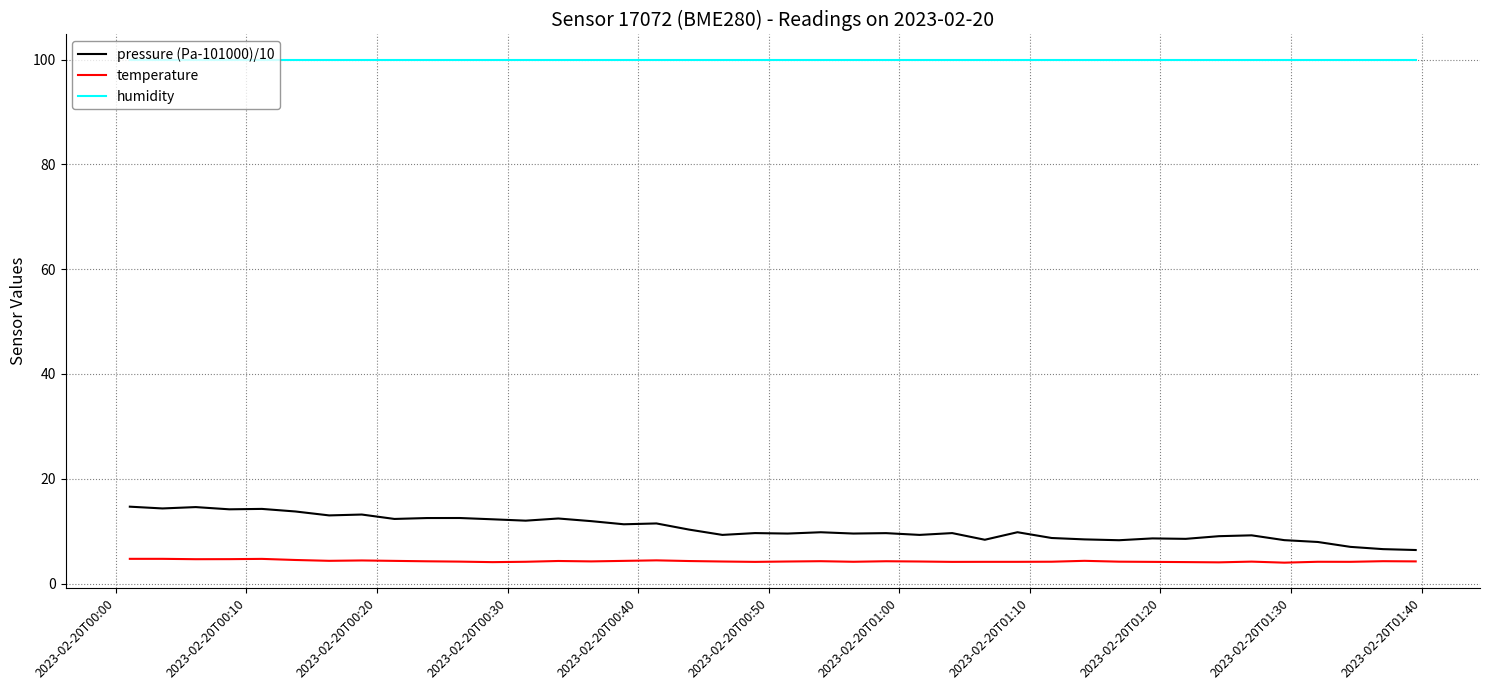

Which series has the largest range (max minus min)?

pressure (Pa-101000)/10